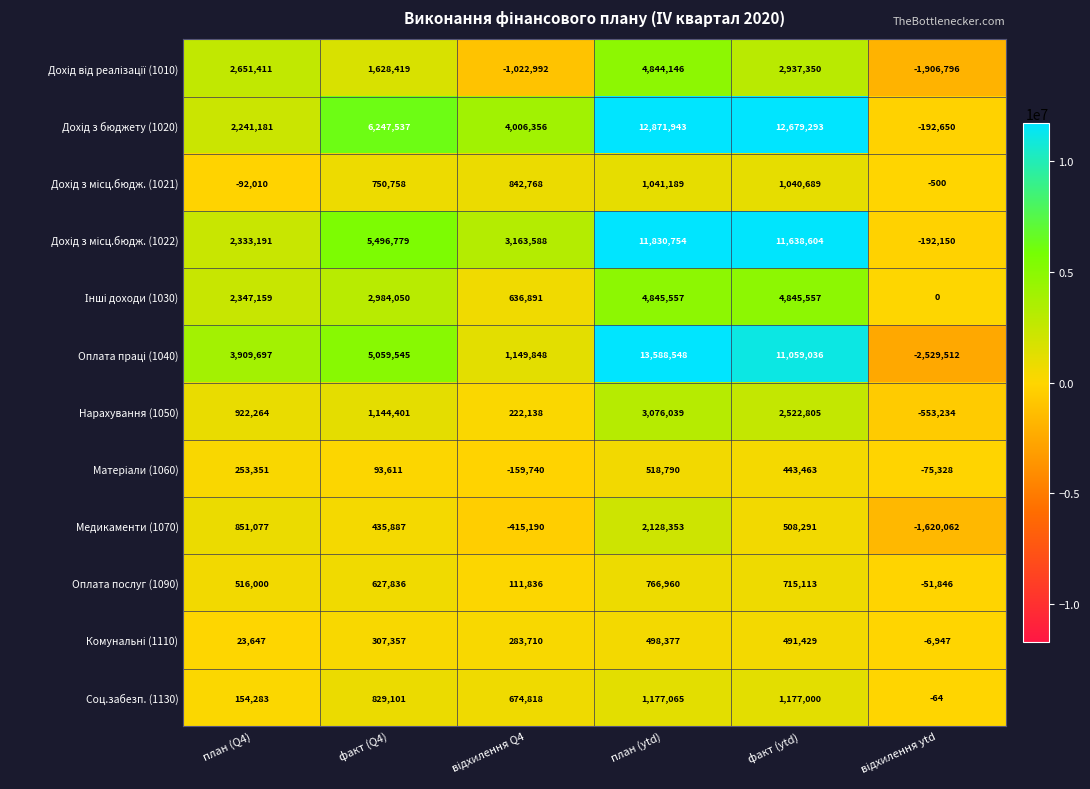

Read the Соц.забезп. (1130) value at план (Q4), to the nearest 100.

154300